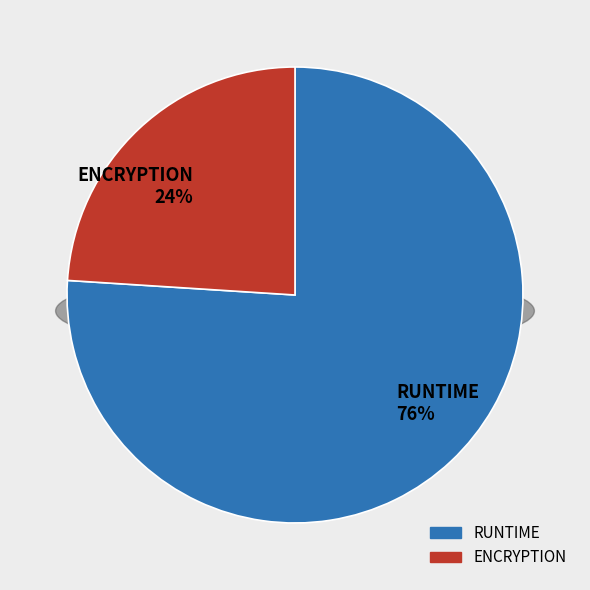

Which slice is the smallest?

ENCRYPTION